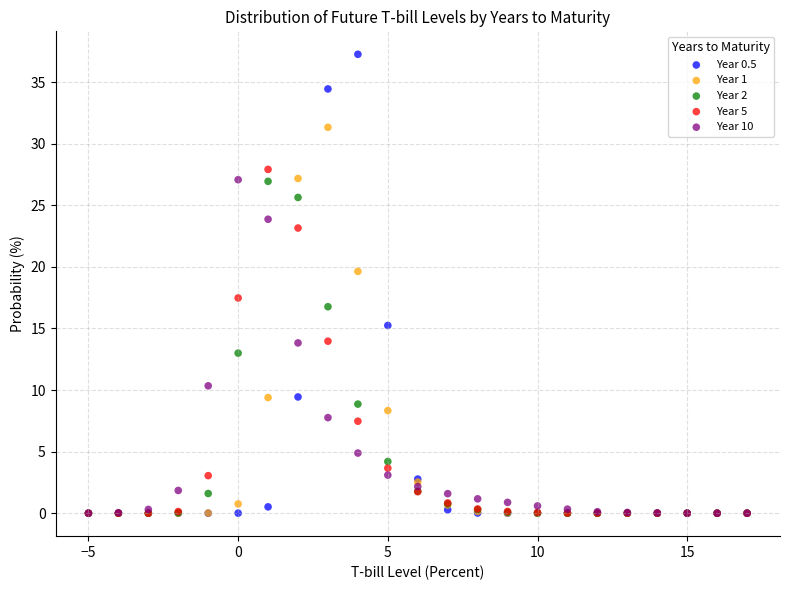

Across all series, what Y value is closest to 18?

17.5